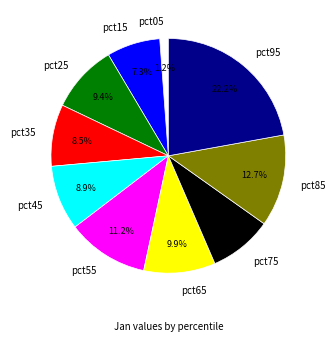

The pct65 slice represents 16% of the pie. True or false?

False